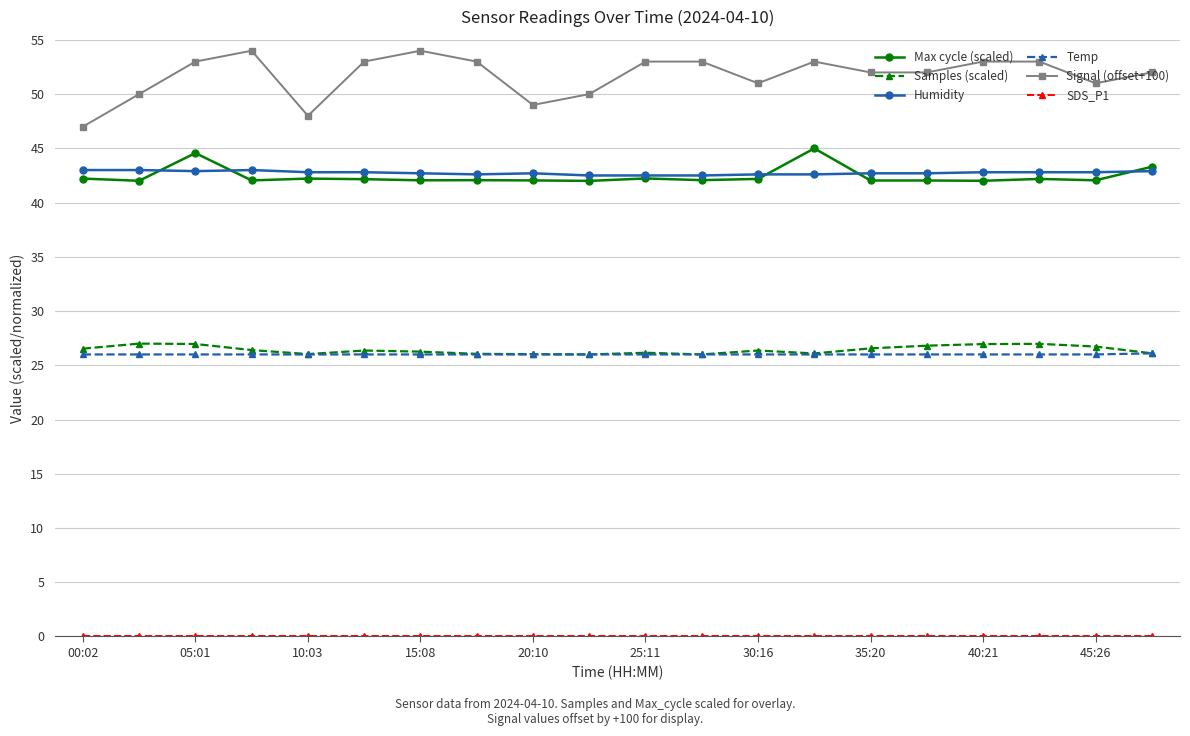

What is the value of the Max cycle (scaled) point at the 13th from the left?

42.2